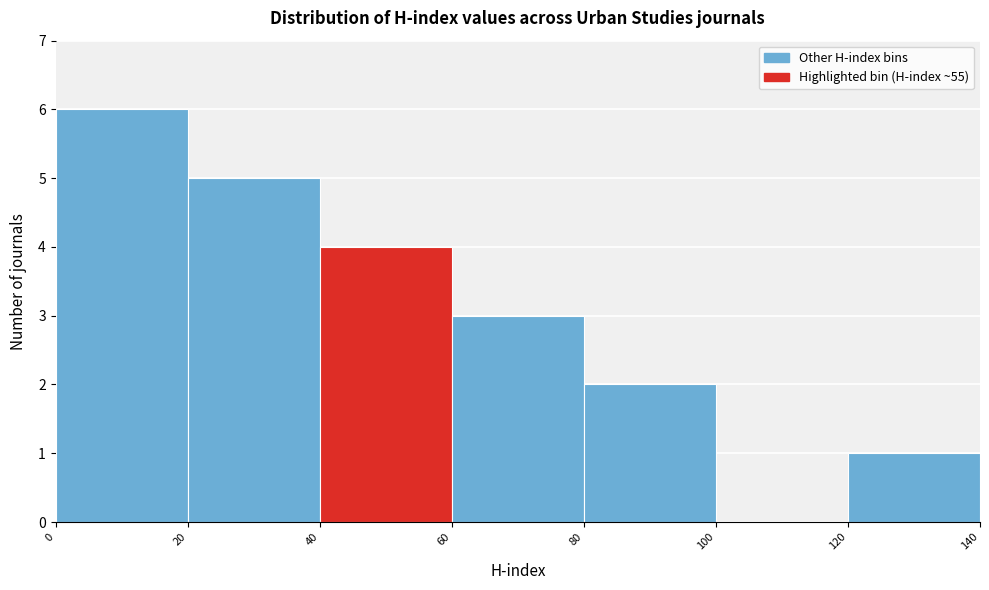

Which range on the x-axis has the tallest bar?

0 to 20